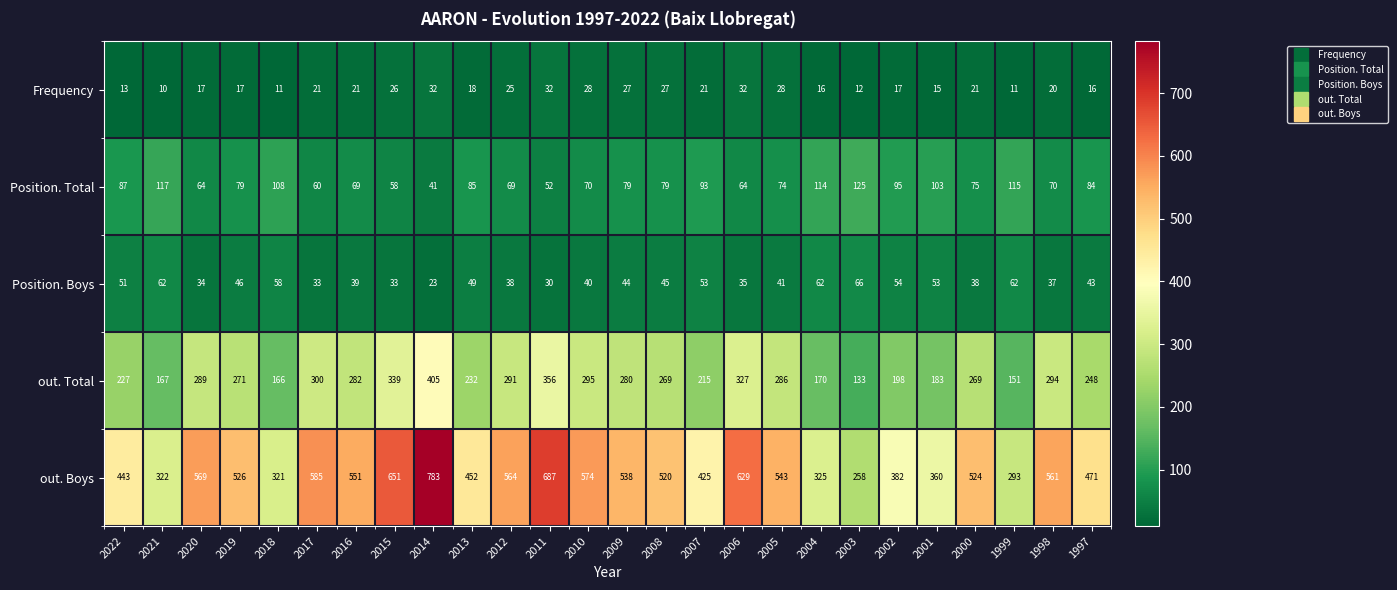

What is the total value across all series at 1998?

982